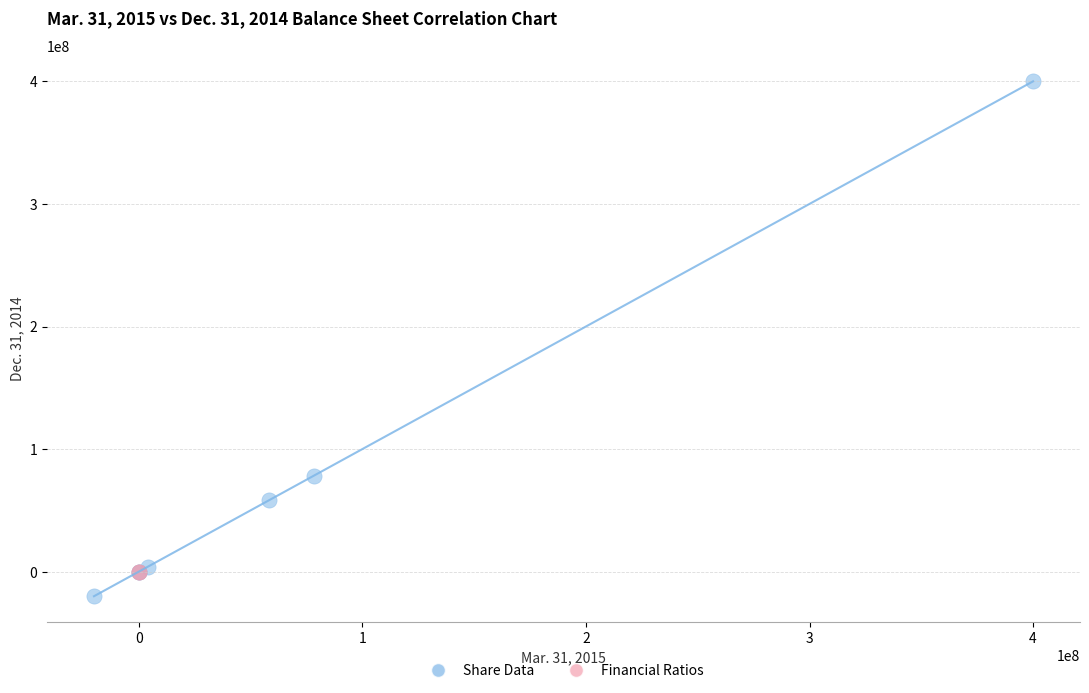

What are all the series names shown in the legend?

Share Data, Financial Ratios